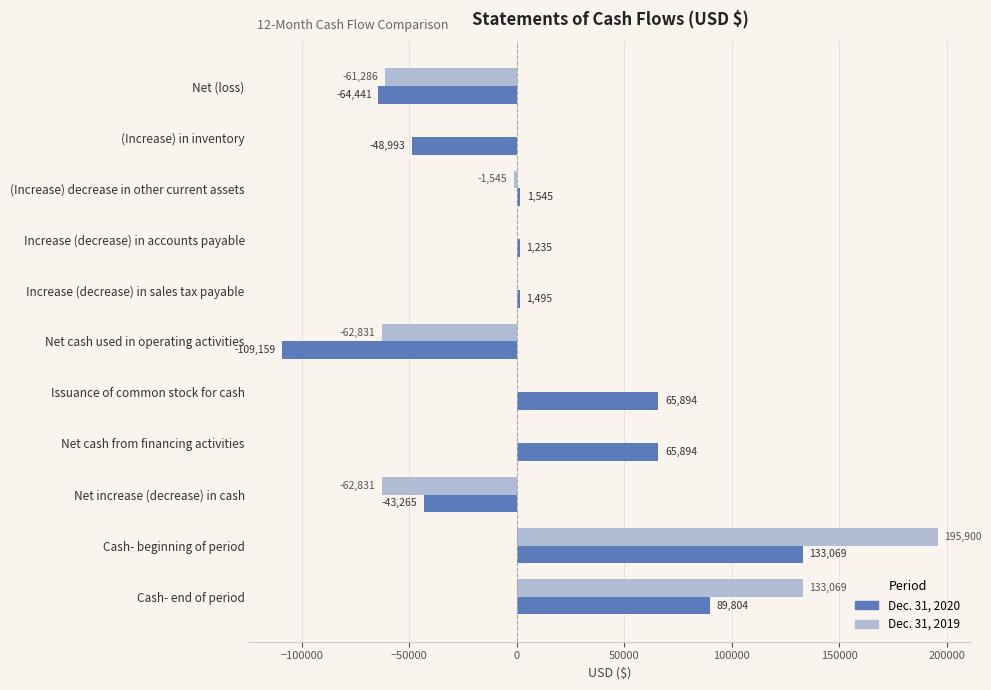

What is the maximum value for Dec. 31, 2019?

195900